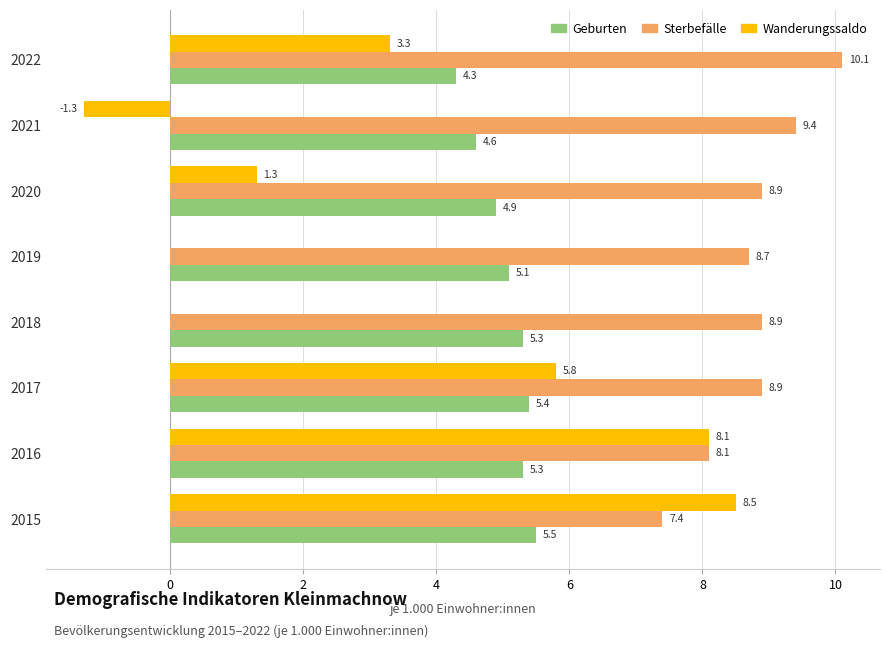

What is the sum of the Geburten values at 2021 and 2018?

9.9